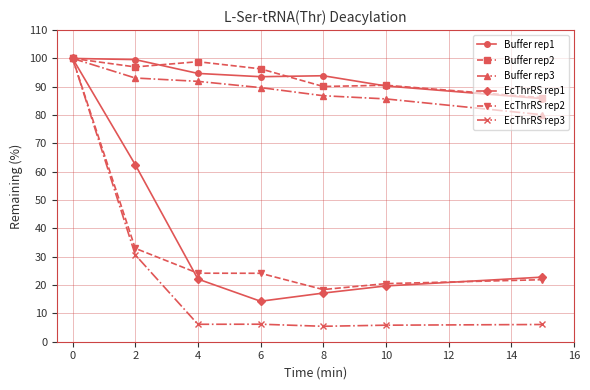

What are all the series names shown in the legend?

Buffer rep1, Buffer rep2, Buffer rep3, EcThrRS rep1, EcThrRS rep2, EcThrRS rep3